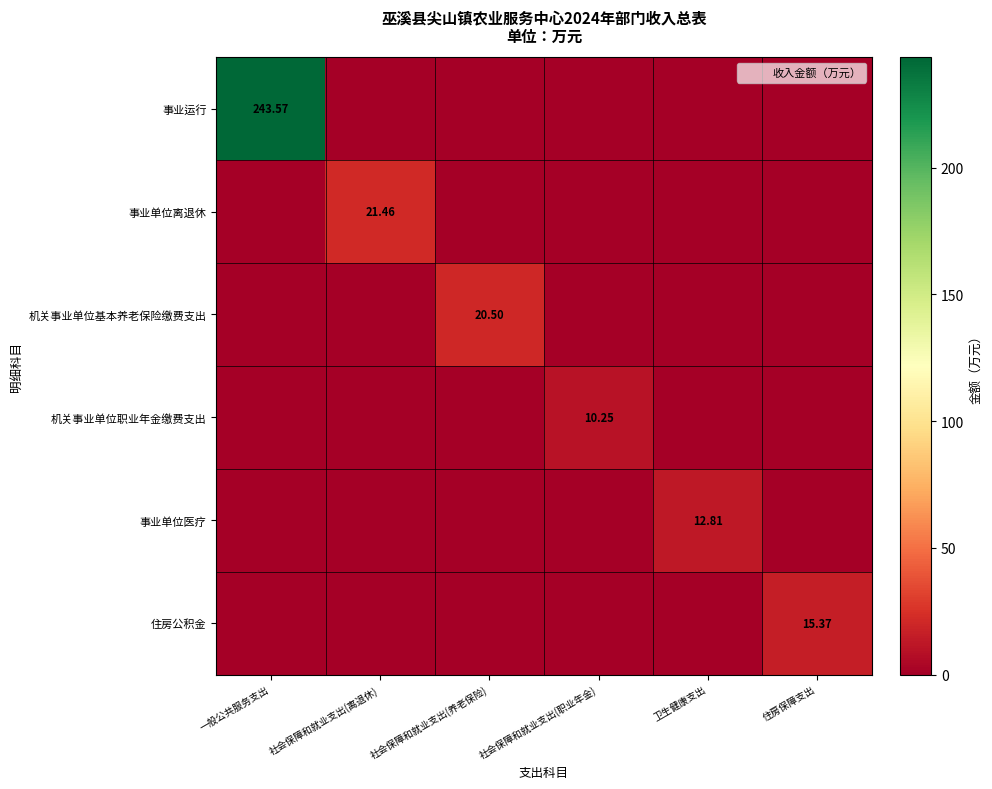

List the labels in order of 事业单位医疗 value, smallest first.

一般公共服务支出, 社会保障和就业支出(离退休), 社会保障和就业支出(养老保险), 社会保障和就业支出(职业年金), 住房保障支出, 卫生健康支出